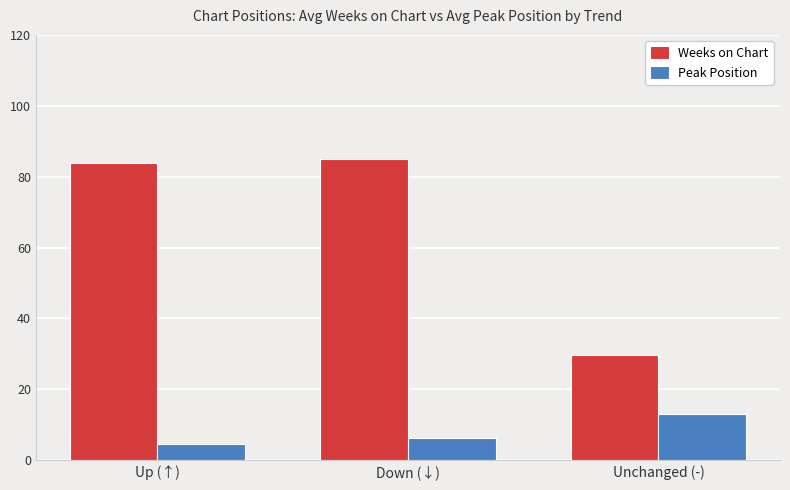

Reading left to right, transcribe all the data shown in this chart.

Weeks on Chart: Up (↑)=83.9	Down (↓)=85.0	Unchanged (-)=29.6
Peak Position: Up (↑)=4.5	Down (↓)=6.3	Unchanged (-)=12.9